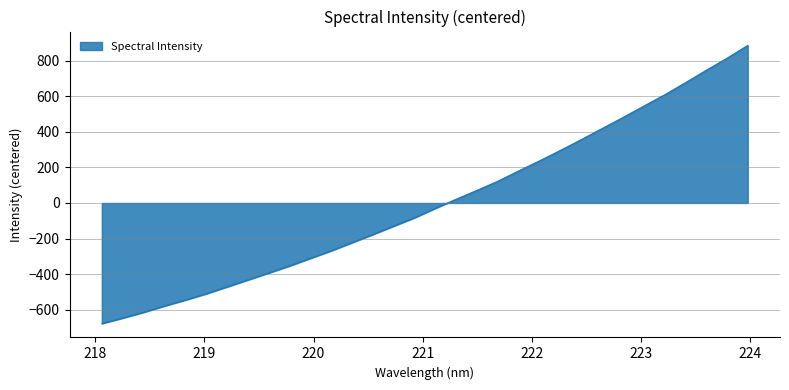

How many values exceed -29?

15